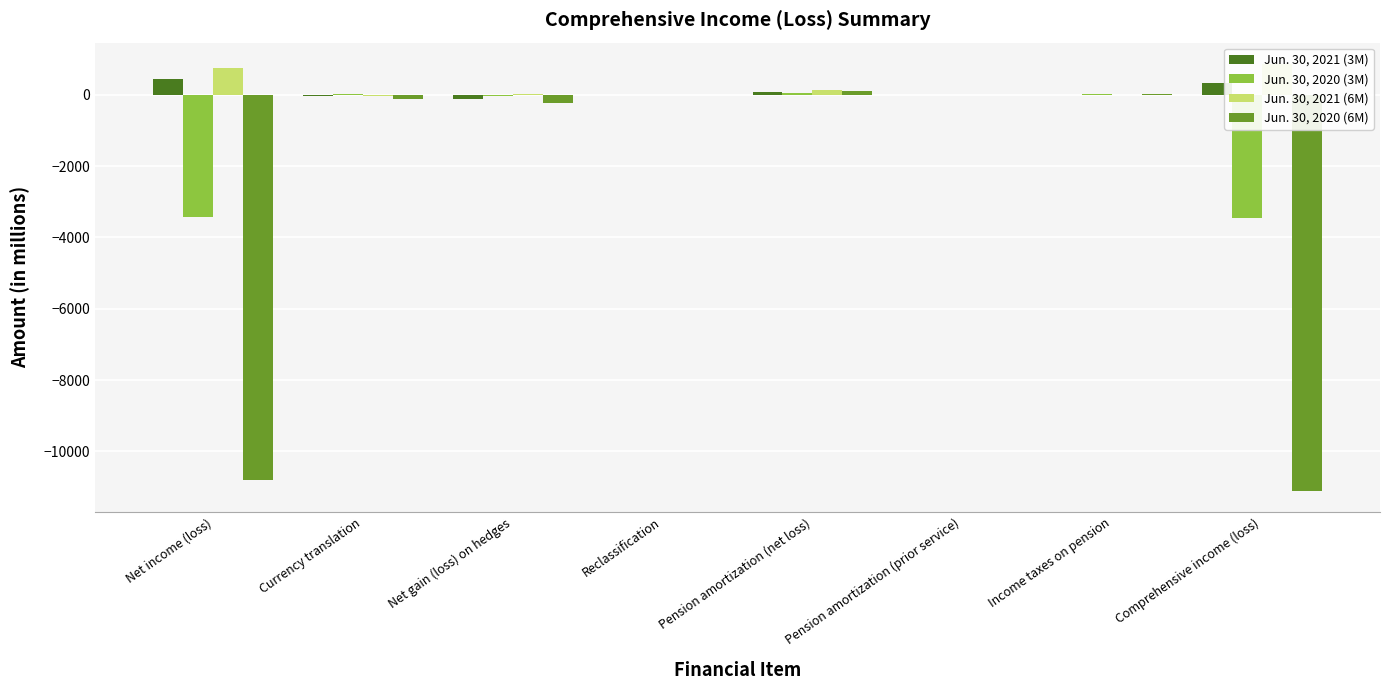

What are all the series names shown in the legend?

Jun. 30, 2021 (3M), Jun. 30, 2020 (3M), Jun. 30, 2021 (6M), Jun. 30, 2020 (6M)